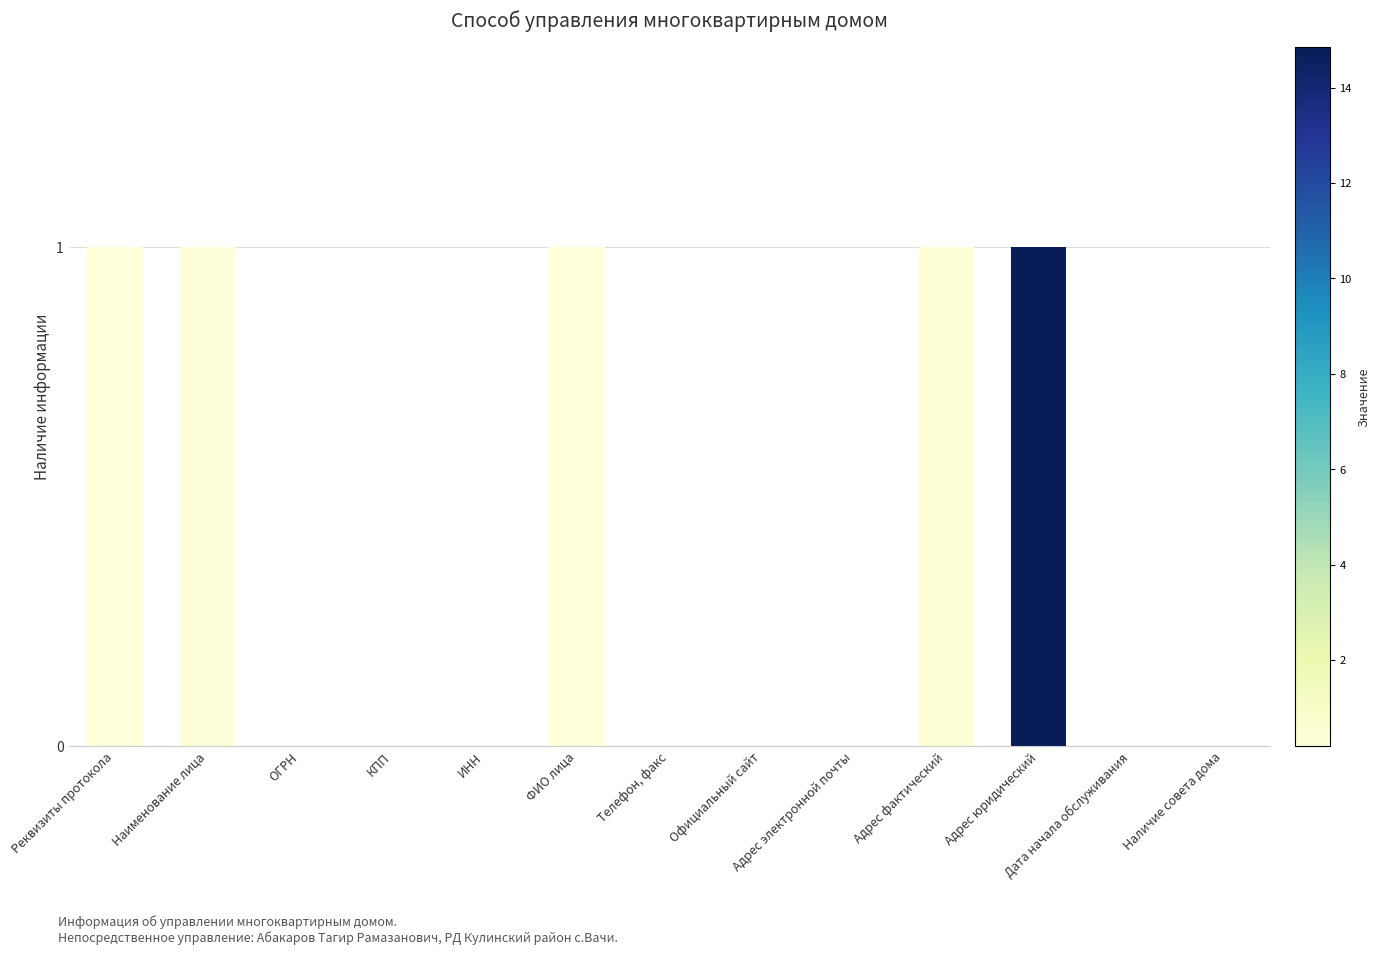

Is it true that the value at Наименование лица is 1?

True